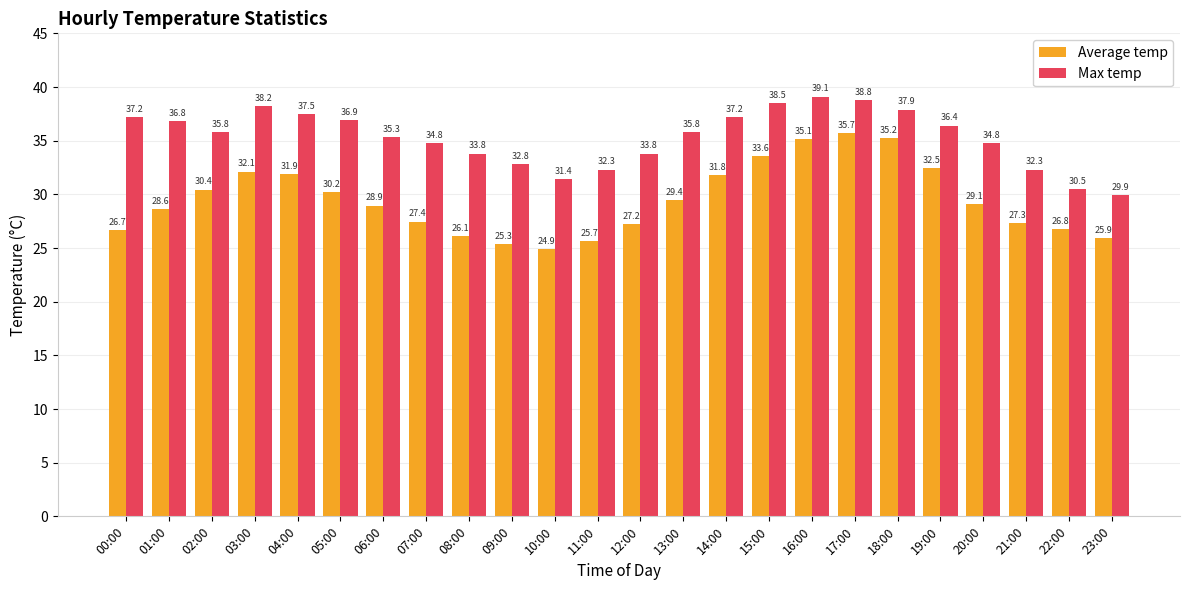

True or false: Average temp has a value of 32.1 at 03:00.

True